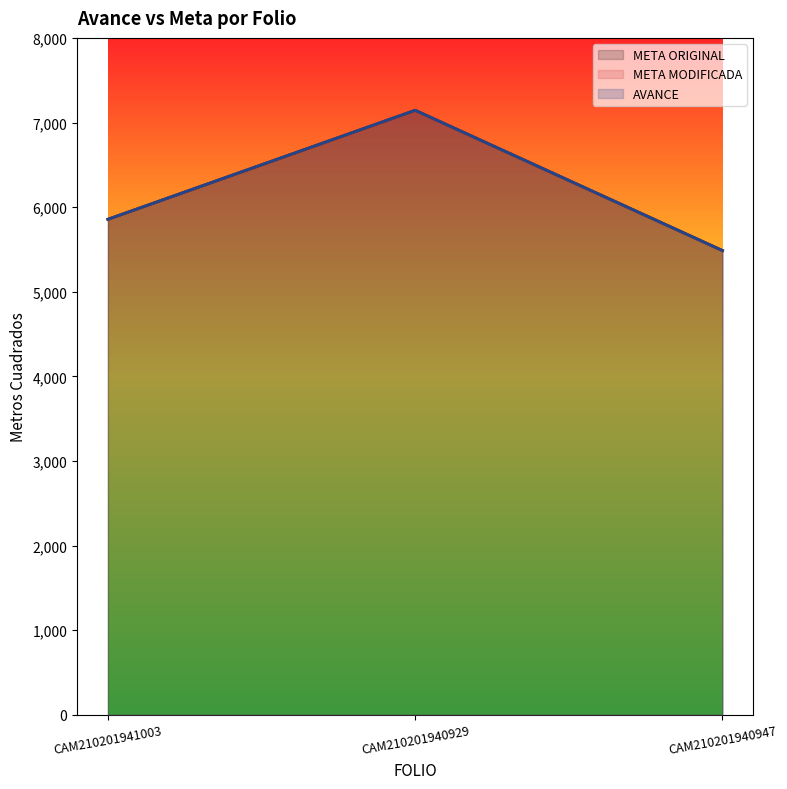

Rank the series by their maximum value, from lowest to highest.

META ORIGINAL, META MODIFICADA, AVANCE